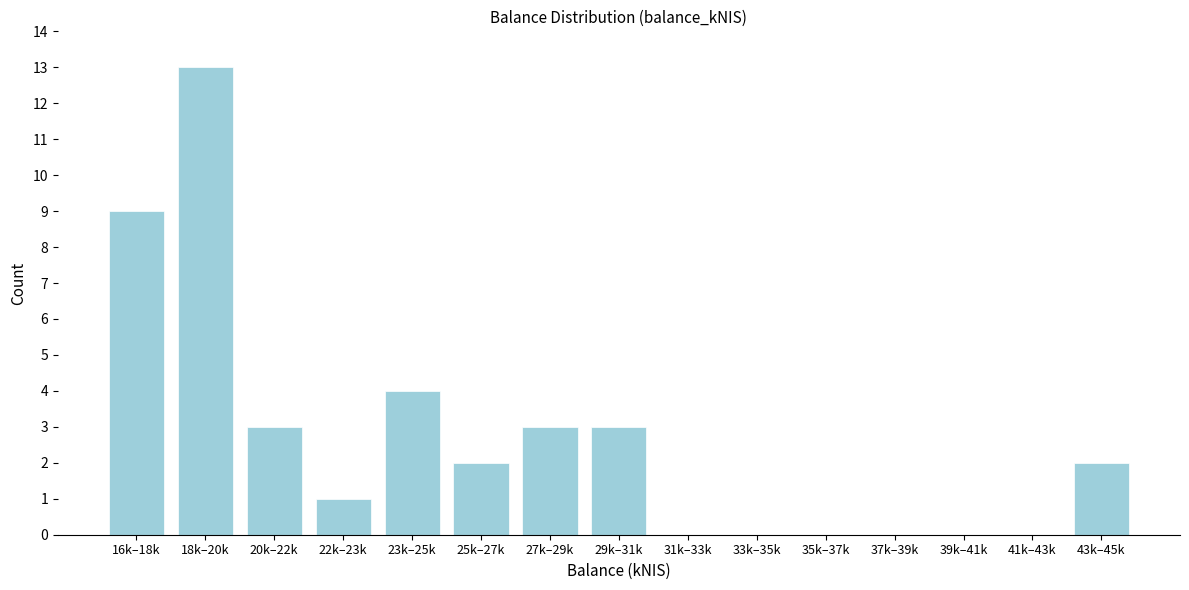

Reading right to left, extract all data points from this chart.

43k–45k=2	41k–43k=0	39k–41k=0	37k–39k=0	35k–37k=0	33k–35k=0	31k–33k=0	29k–31k=3	27k–29k=3	25k–27k=2	23k–25k=4	22k–23k=1	20k–22k=3	18k–20k=13	16k–18k=9